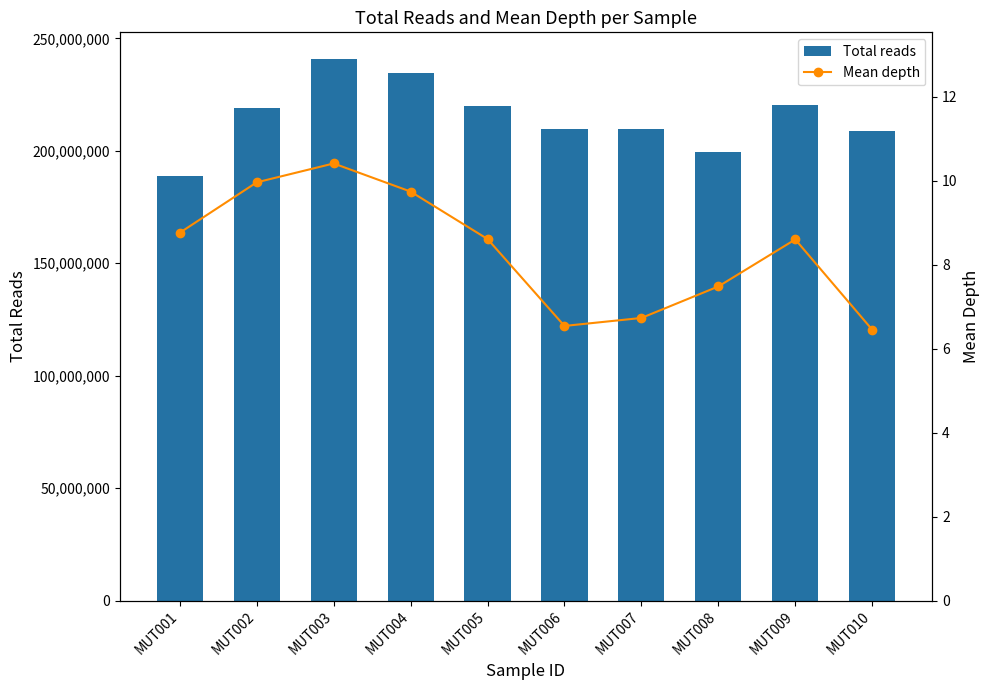

Reading left to right, extract all data points from this chart.

Total reads: 188884710.0	218811829.0	240635522.0	234425064.0	219989008.0	209619170.0	209630704.0	199312278.0	220336786.0	208872384.0
Mean depth: 8.8	10.0	10.4	9.7	8.6	6.5	6.7	7.5	8.6	6.5